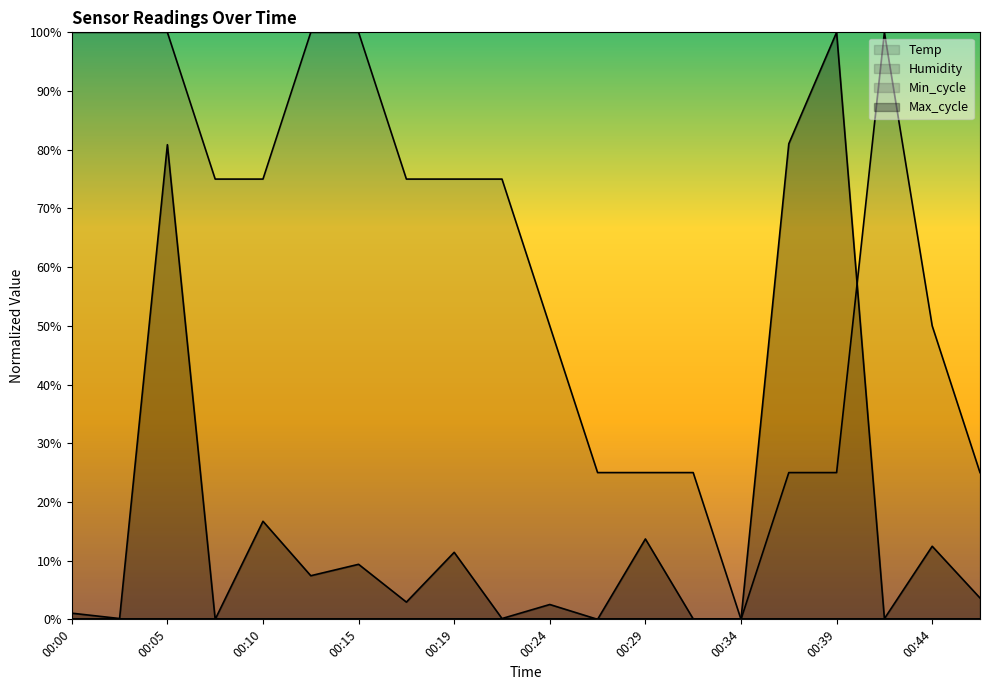

In Temp, how many points are lower than both neighbors (excluding endpoints)?

1